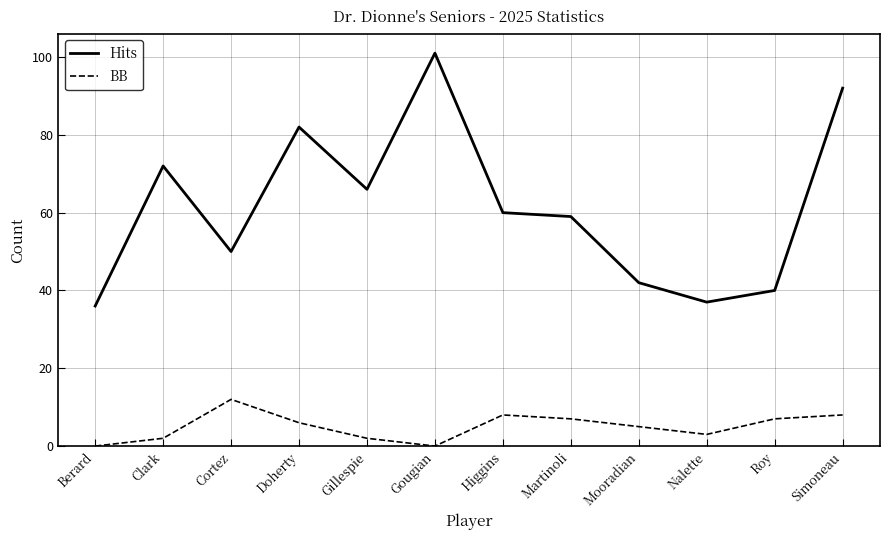

What is the difference between the highest and lowest values at Simoneau?

84